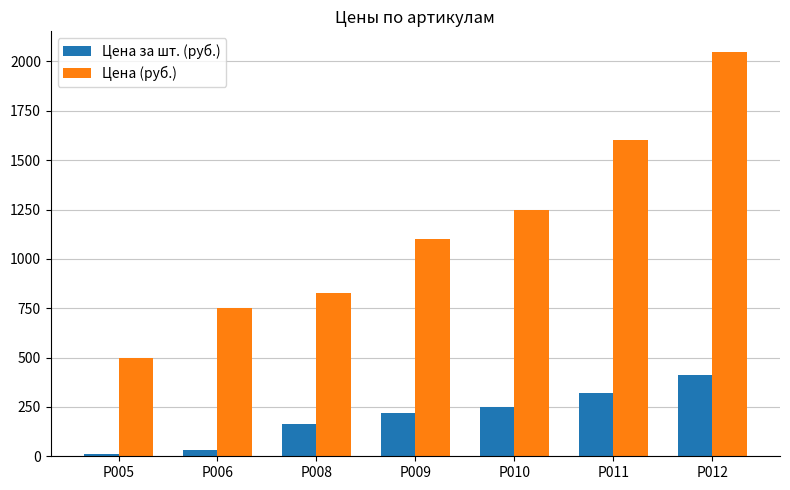

What are all the series names shown in the legend?

Цена за шт. (руб.), Цена (руб.)